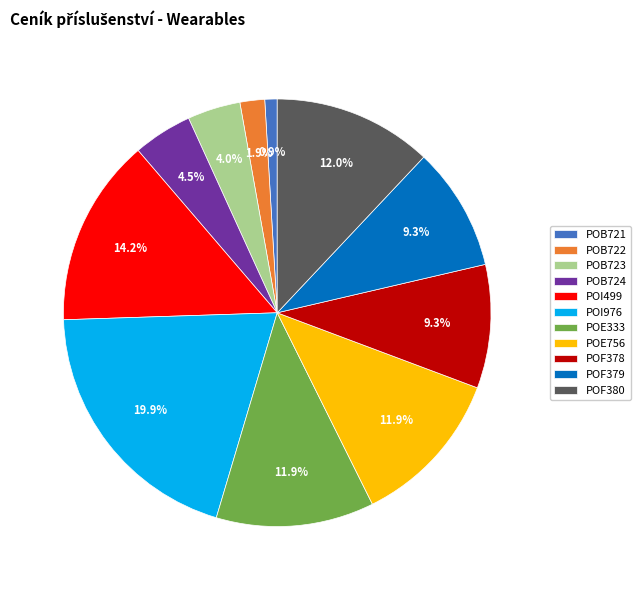

Is there a majority slice in this chart?

No